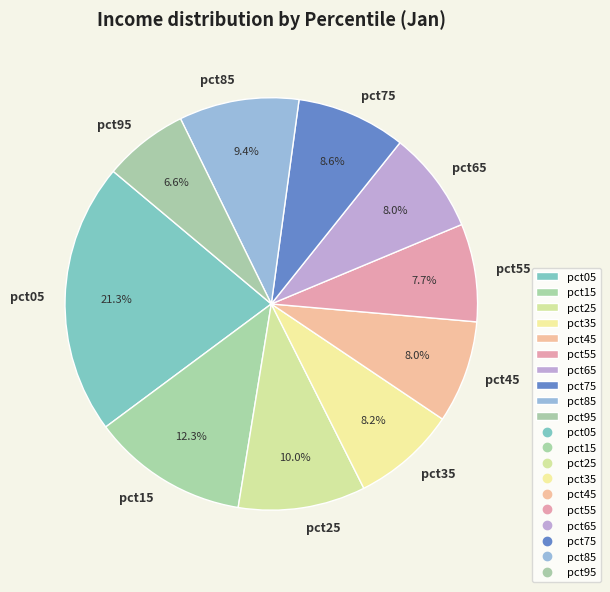

How much of the chart is everything except pct45?

92.0%